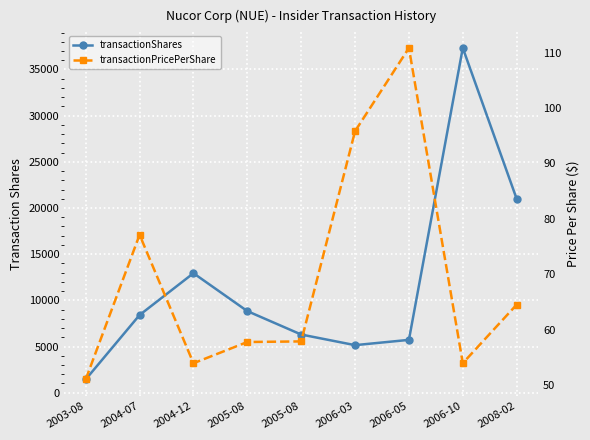

How many values in the transactionPricePerShare series exceed 57?

6